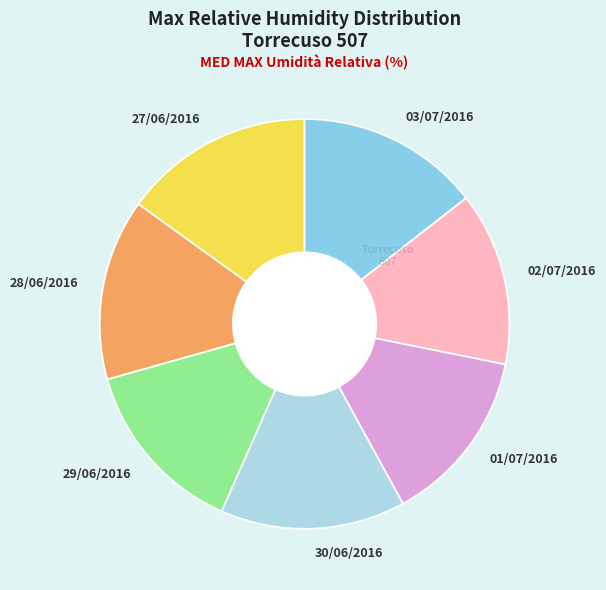

Which has a higher value, 01/07/2016 or 27/06/2016?

27/06/2016